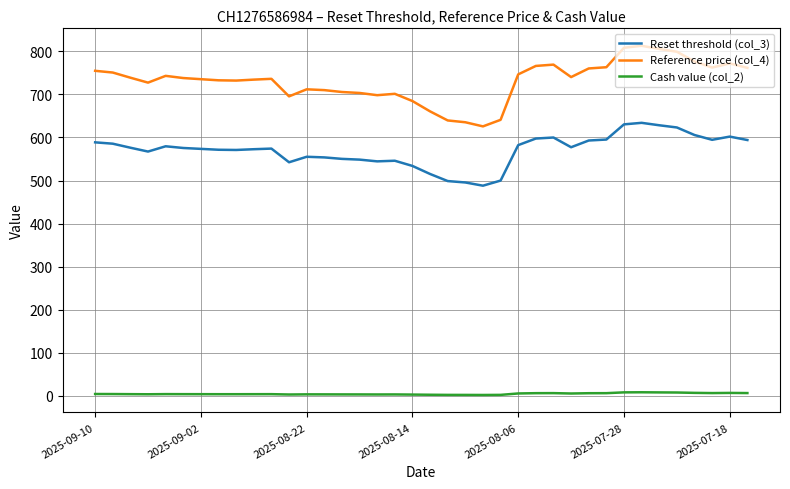

Which series has the largest range (max minus min)?

Reference price (col_4)